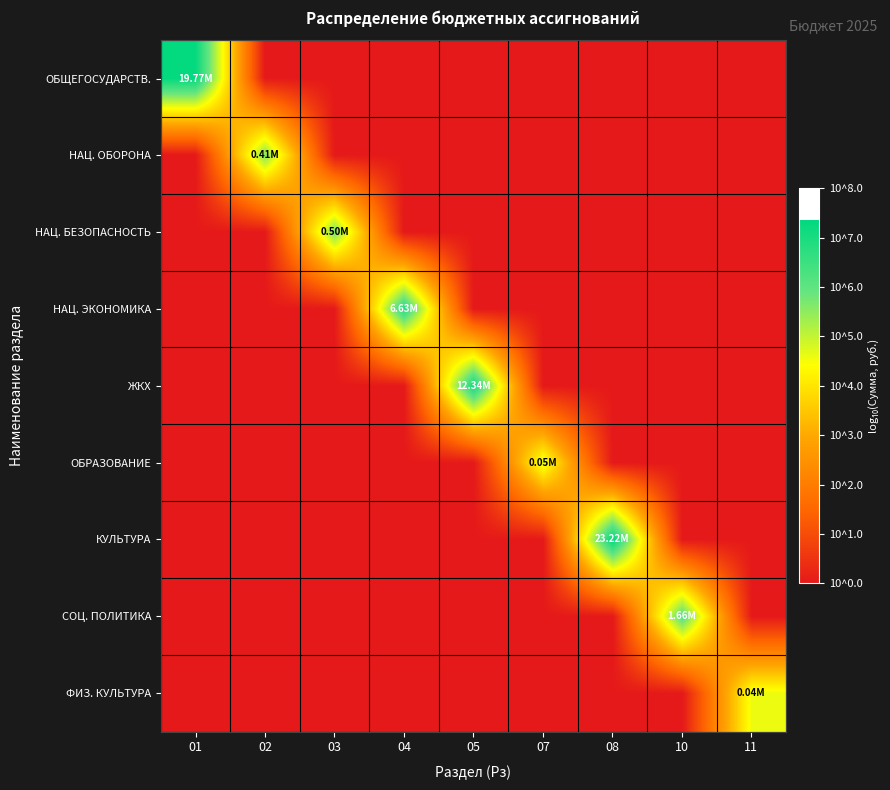

List the series in order of their peak value, highest first.

КУЛЬТУРА, ОБЩЕГОСУДАРСТВ., ЖКХ, НАЦ. ЭКОНОМИКА, СОЦ. ПОЛИТИКА, НАЦ. БЕЗОПАСНОСТЬ, НАЦ. ОБОРОНА, ОБРАЗОВАНИЕ, ФИЗ. КУЛЬТУРА